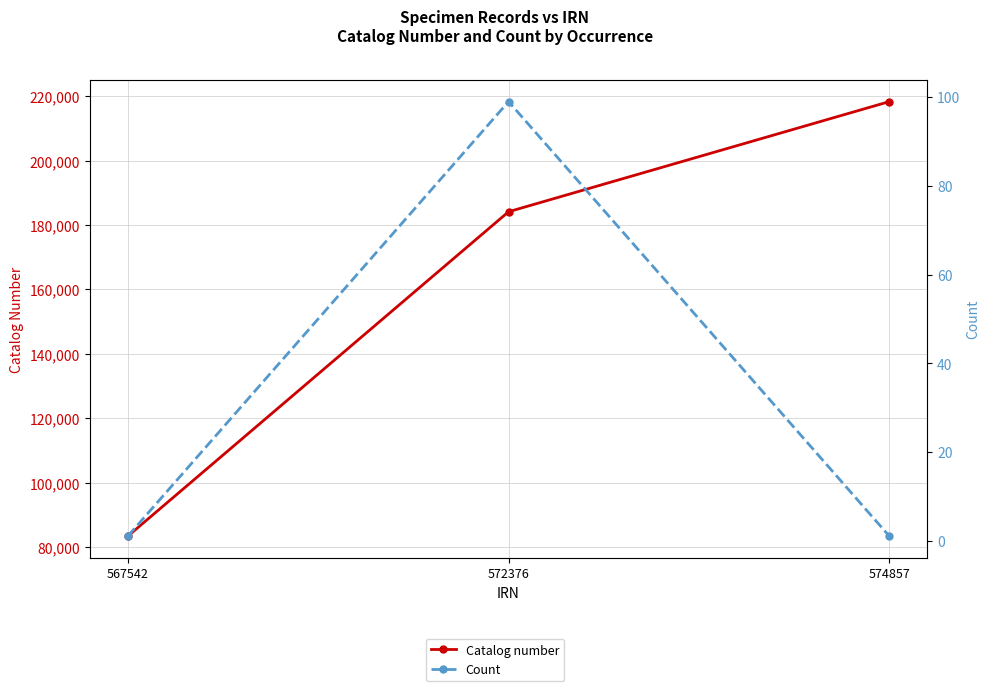

What is the average value of the Count series?

34